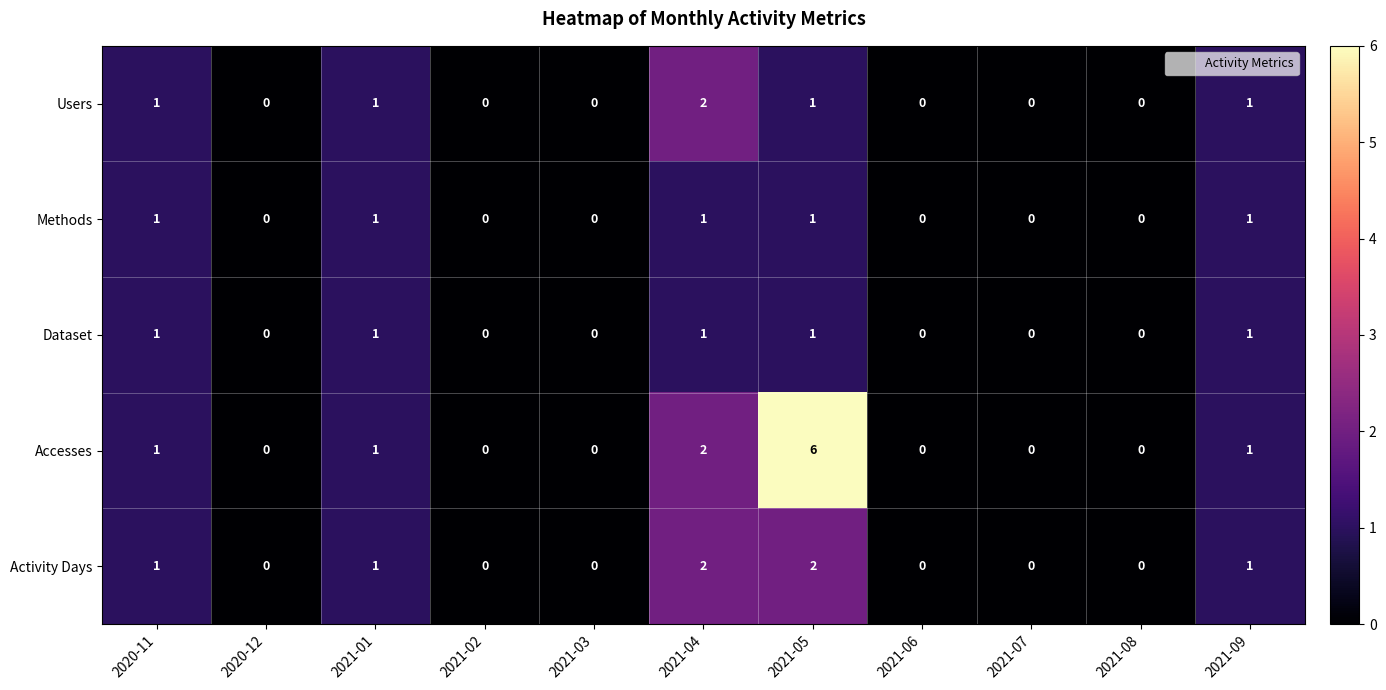

What is the sum of all Methods values?

5